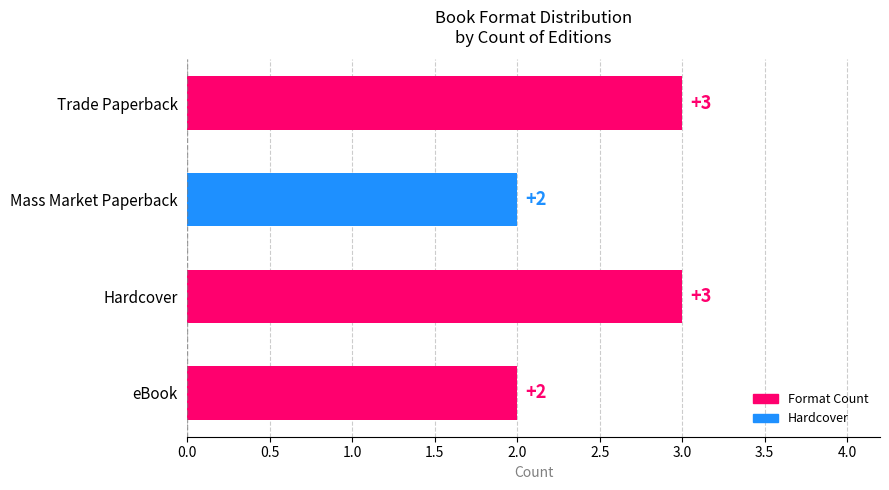

What is the greatest value displayed?

3